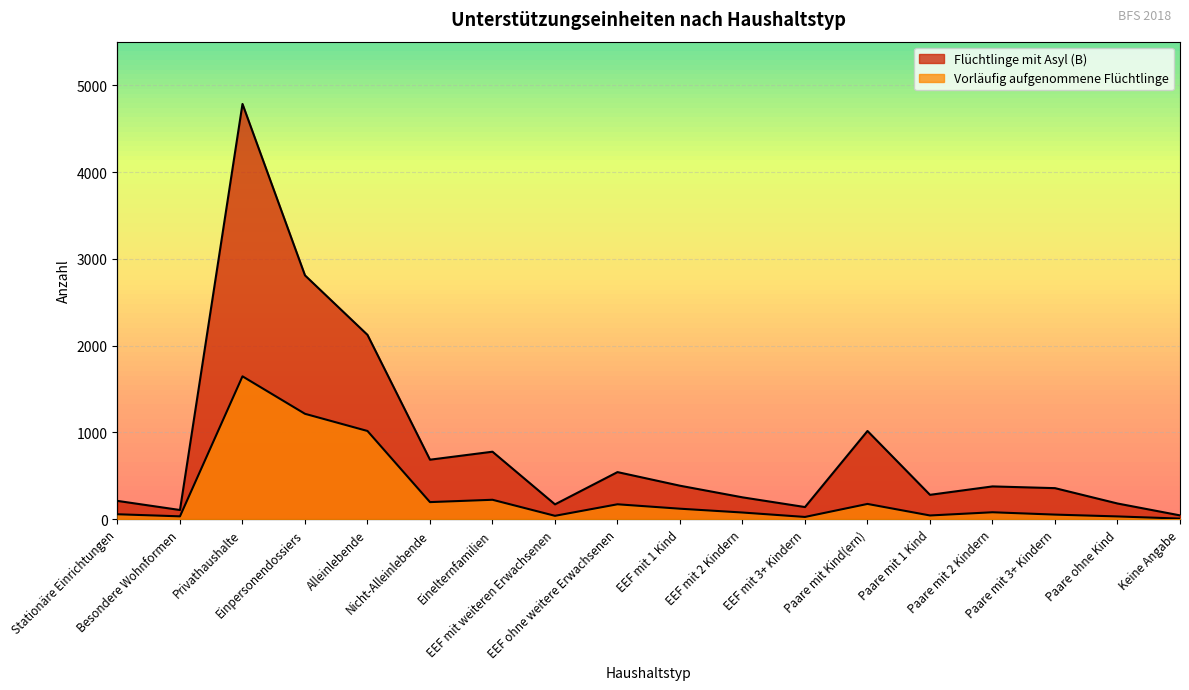

List the labels in order of Flüchtlinge mit Asyl (B) value, largest first.

Privathaushalte, Einpersonendossiers, Alleinlebende, Paare mit Kind(ern), Einelternfamilien, Nicht-Alleinlebende, EEF ohne weitere Erwachsenen, EEF mit 1 Kind, Paare mit 2 Kindern, Paare mit 3+ Kindern, Paare mit 1 Kind, EEF mit 2 Kindern, Stationäre Einrichtungen, Paare ohne Kind, EEF mit weiteren Erwachsenen, EEF mit 3+ Kindern, Besondere Wohnformen, Keine Angabe